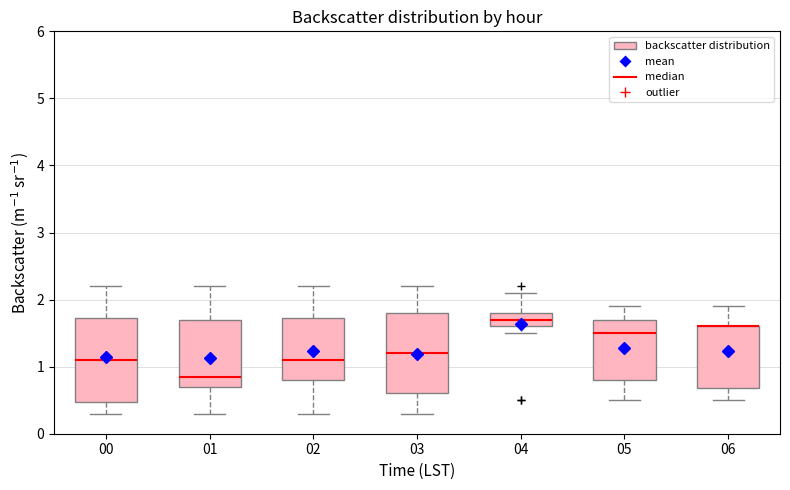

Reading left to right, read every box against the y-axis: the position of its median line, the range the box covers, and the ends of its whiskers. The values are not printed on the chart, so give them approximately, as read against the axis.

00: median 1.1, box 0.5 to 1.7, whiskers 0.3 to 2.2
01: median 0.9, box 0.7 to 1.7, whiskers 0.3 to 2.2
02: median 1.1, box 0.8 to 1.7, whiskers 0.3 to 2.2
03: median 1.2, box 0.6 to 1.8, whiskers 0.3 to 2.2
04: median 1.7, box 1.6 to 1.8, whiskers 1.5 to 2.1
05: median 1.5, box 0.8 to 1.7, whiskers 0.5 to 1.9
06: median 1.6 (drawn on the box's upper edge), box 0.7 to 1.6, whiskers 0.5 to 1.9